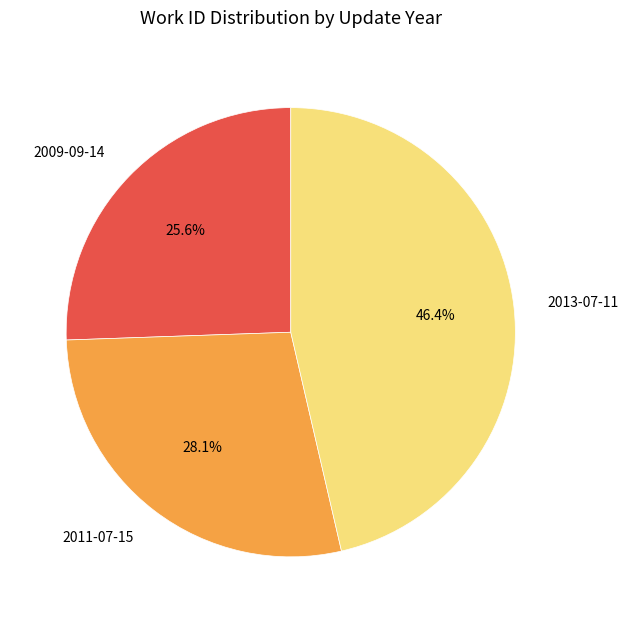

What percentage is the 2013-07-11 slice, to the nearest percent?

46%